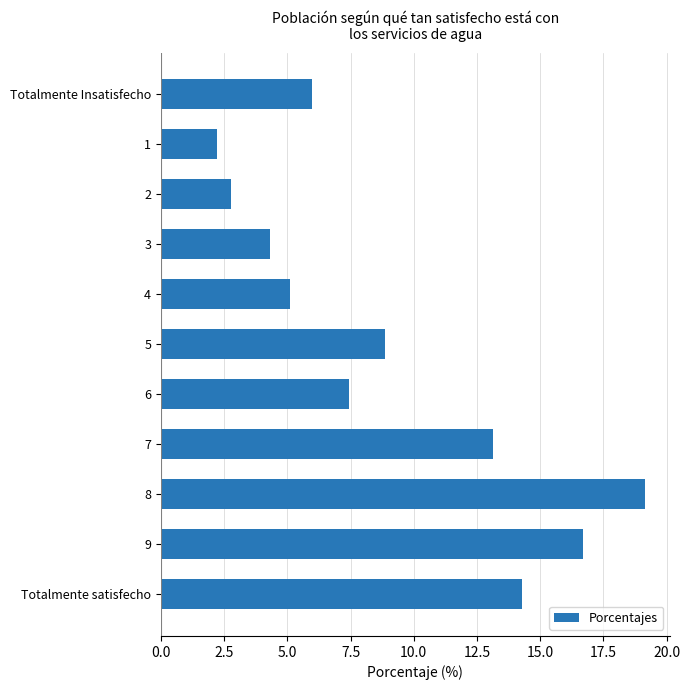

The chart shows a value of 6.4 at 7. True or false?

False